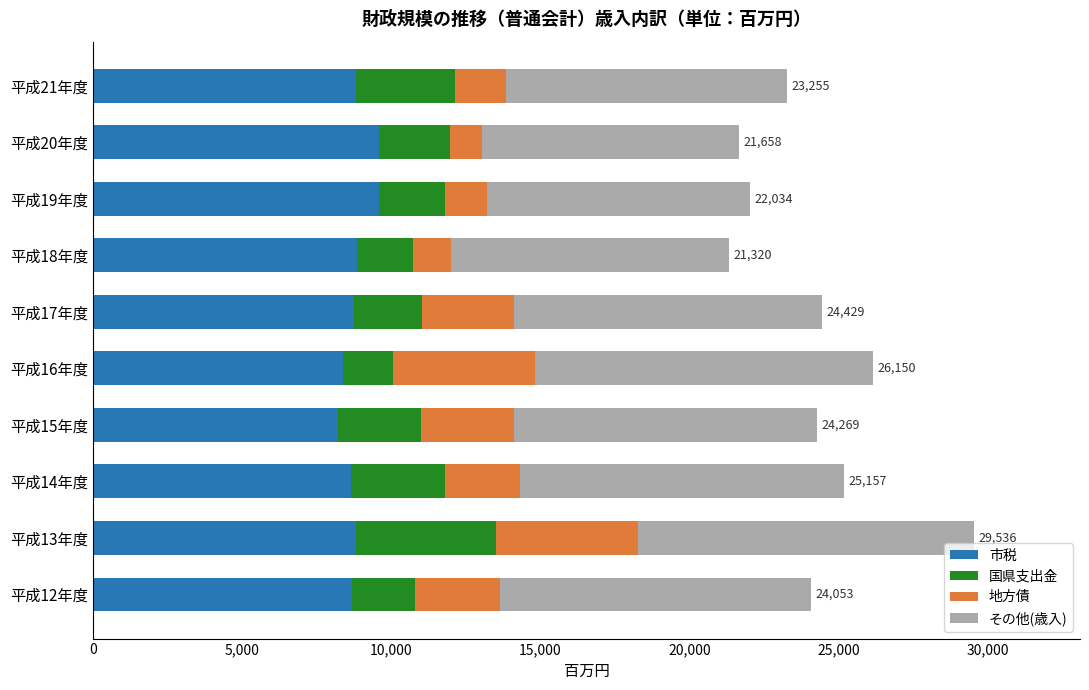

At which category is the sum across all series the highest?

平成13年度